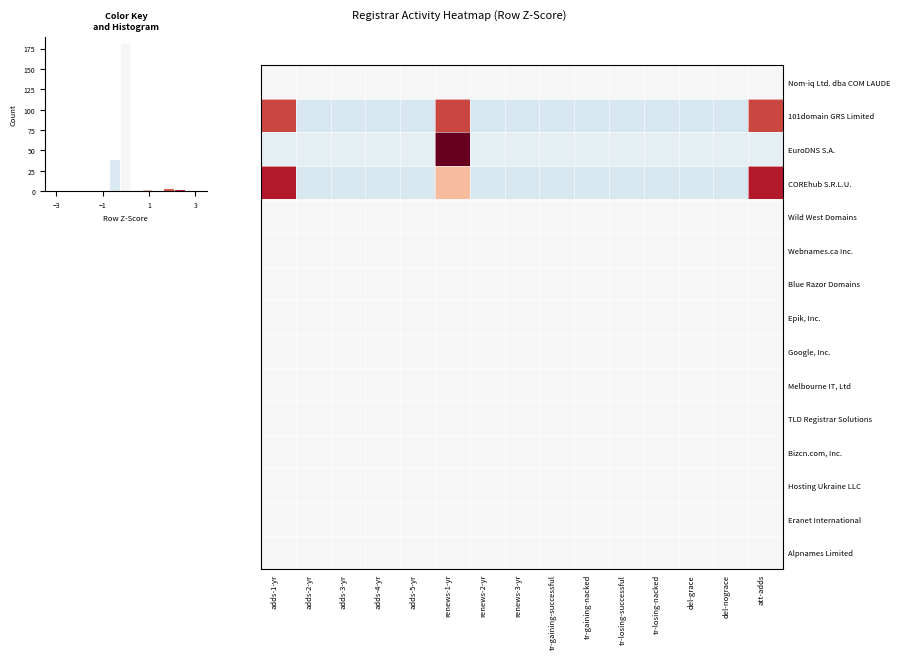

Which series has the largest range (max minus min)?

EuroDNS S.A.